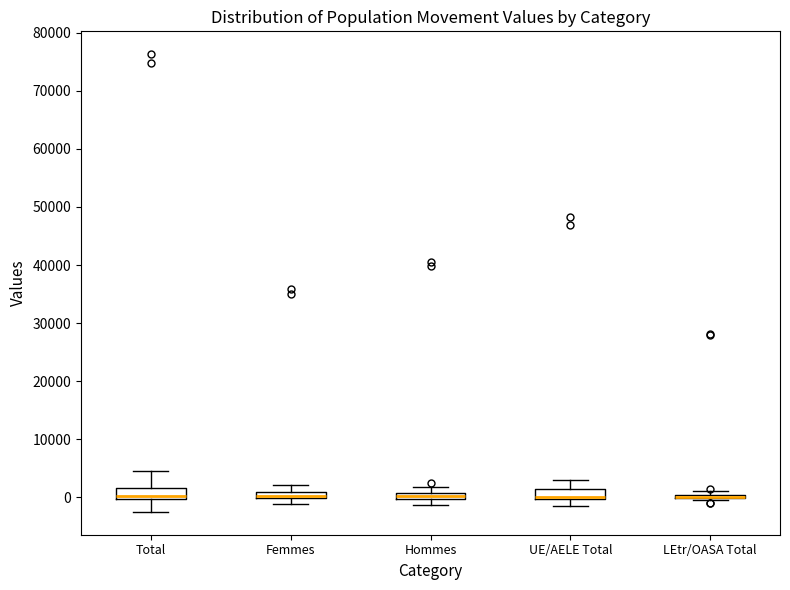

Where is the lower edge of the box for Hommes on the y-axis? The values are not printed on the chart, so give them approximately, as read against the axis.

0